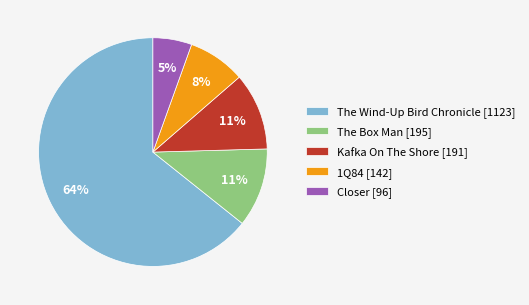

What is the smallest slice in the pie chart?

Closer